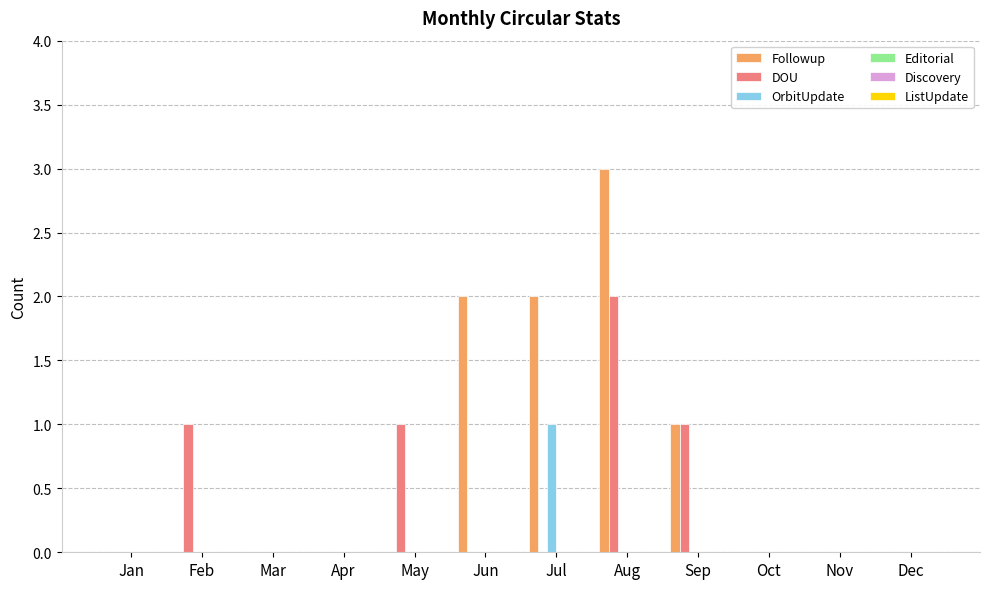

At which category is the sum across all series the highest?

Aug